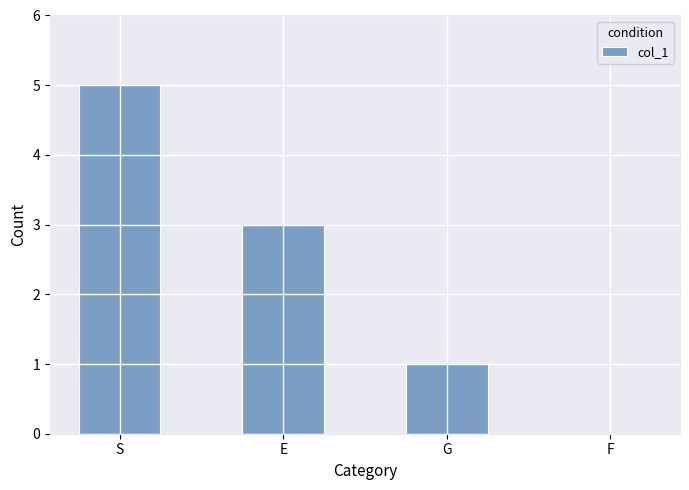

Which category has the highest value across all series?

S